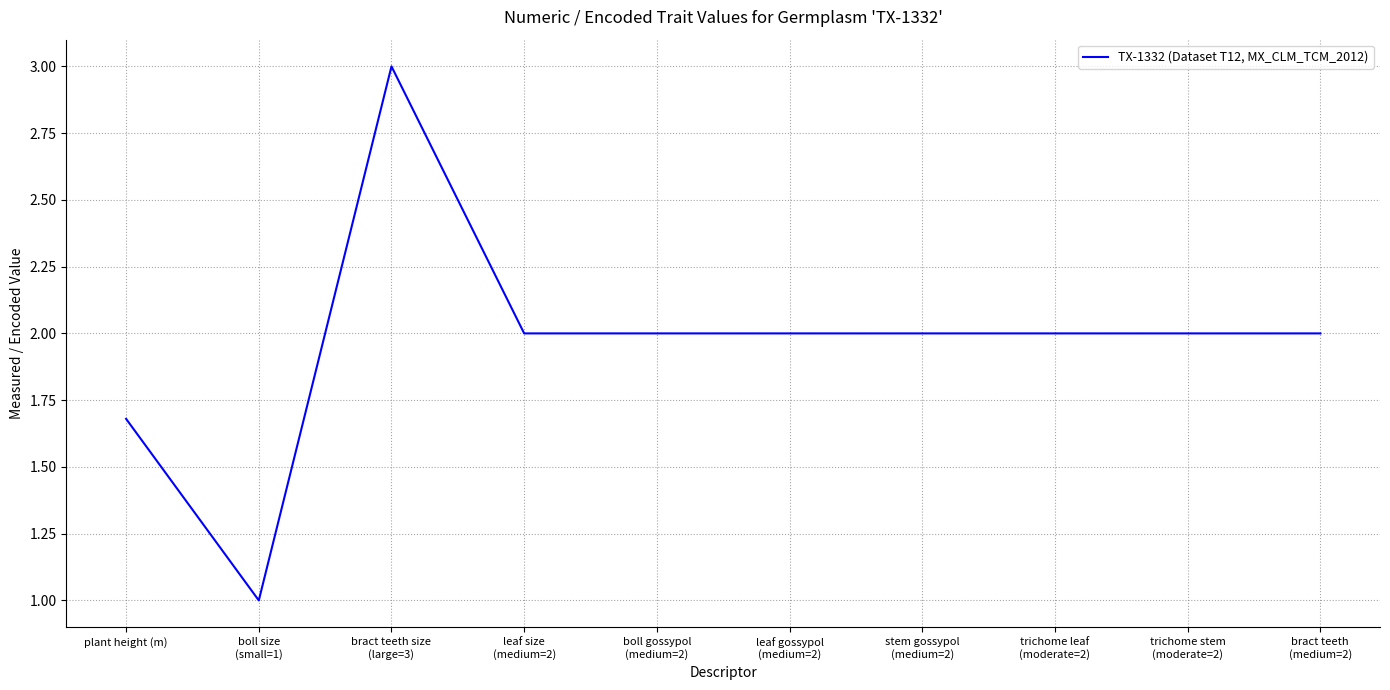

What is the difference between the maximum and minimum values?

2.0